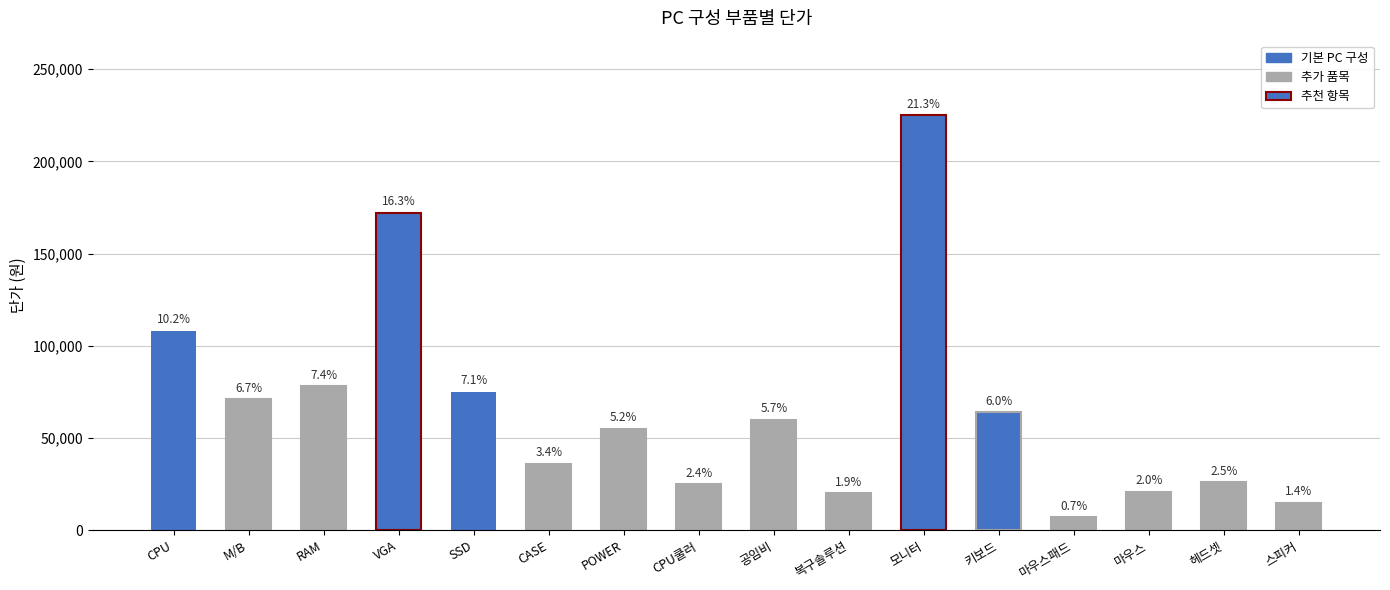

Are the bars grouped side by side (vs. stacked)?

No